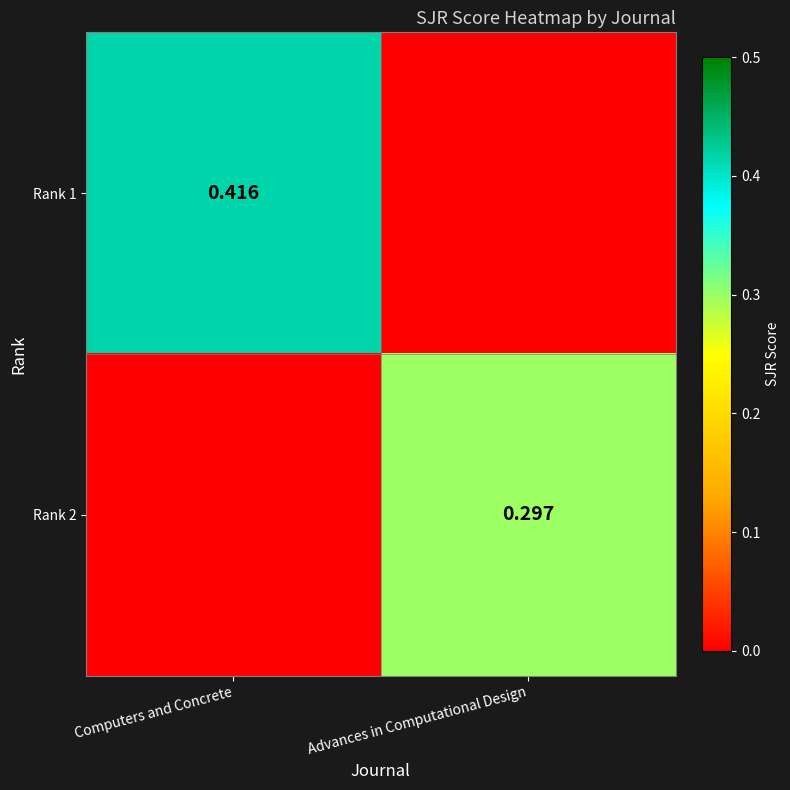

Is the value of Rank 1 at Computers and Concrete greater than the value of Rank 2 at Advances in Computational Design?

Yes